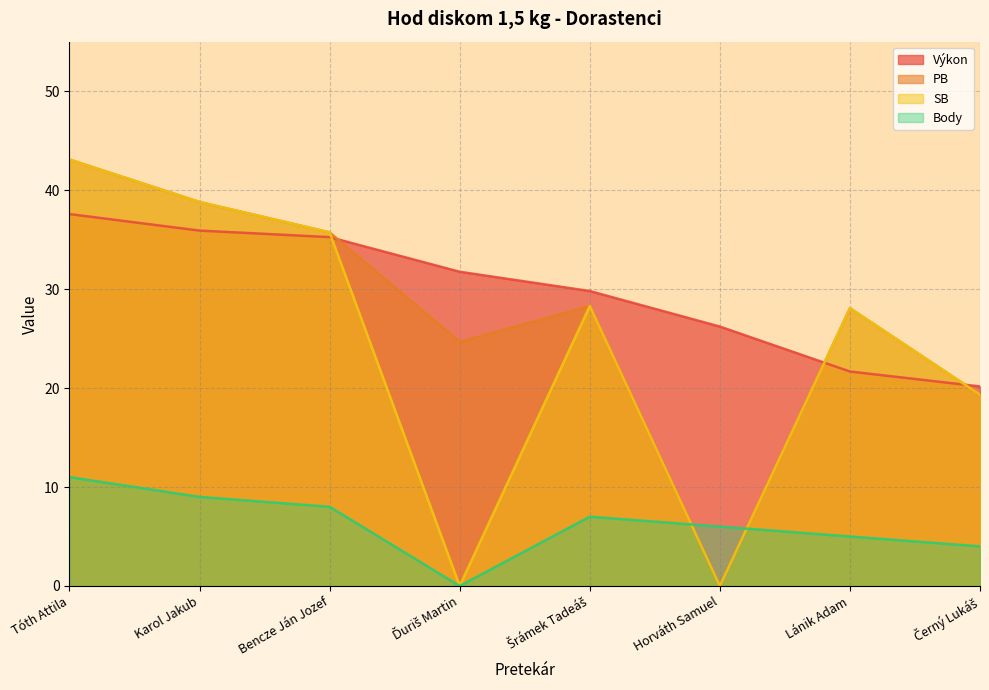

What value does the SB series have at Šrámek Tadeáš?

28.3